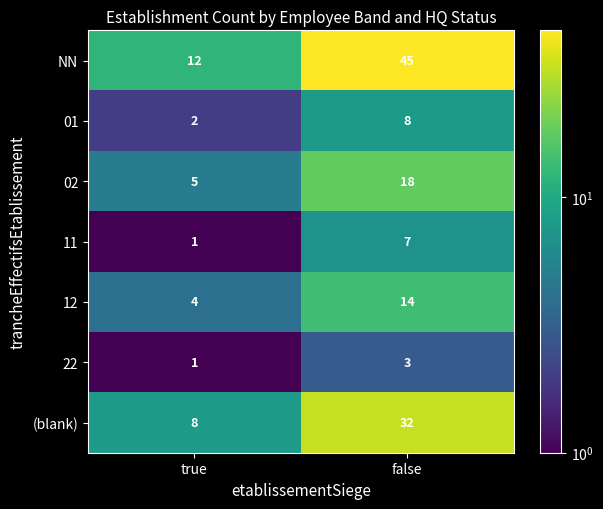

At how many categories does at least one series exceed 17?

1